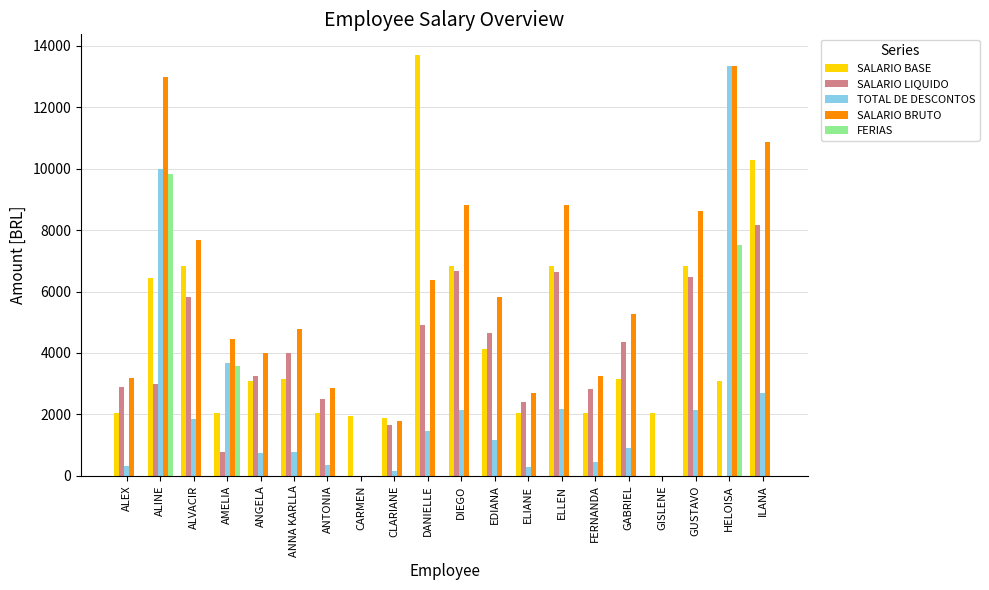

Is it true that SALARIO LIQUIDO equals 4011.9 at ANNA KARLLA?

True